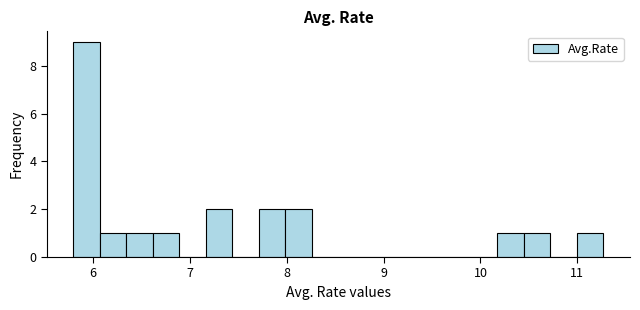

Read against the x-axis, roughly where is the centre of the tallest bar?

5.9